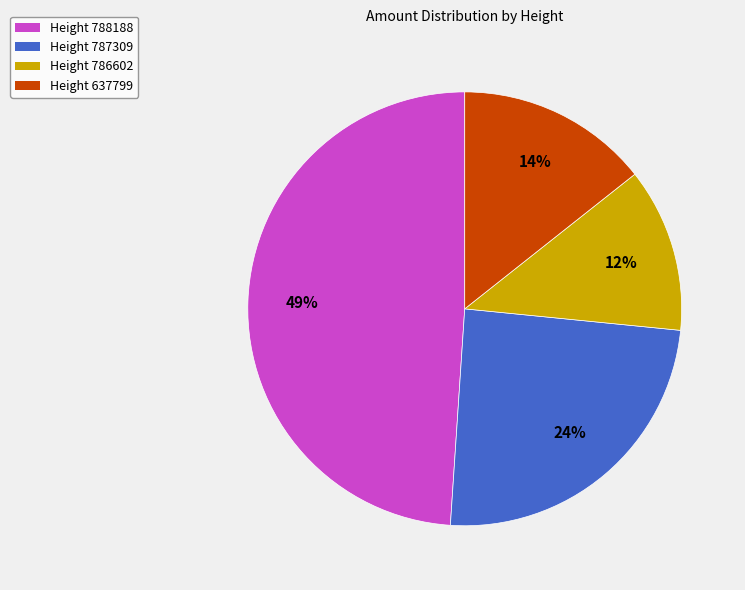

To the nearest percent, what is the difference between the largest and smallest slice percentages?

37%